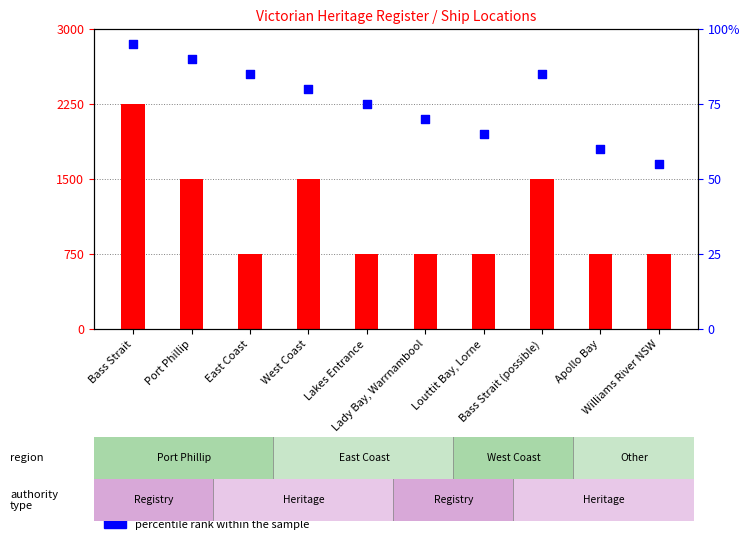

Which series contains the lowest Y value?

percentile rank within the sample